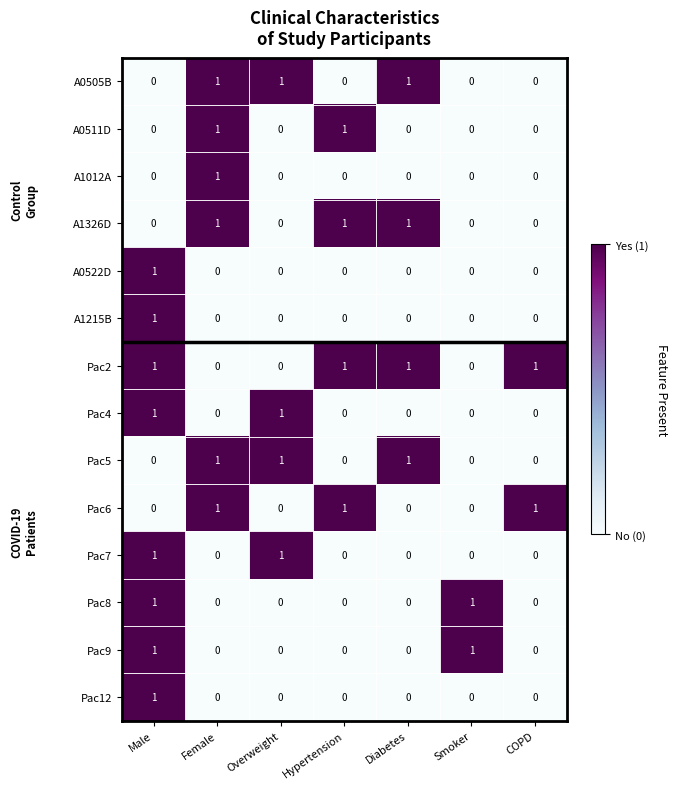

True or false: Pac4 has a value of 0 at Female.

True